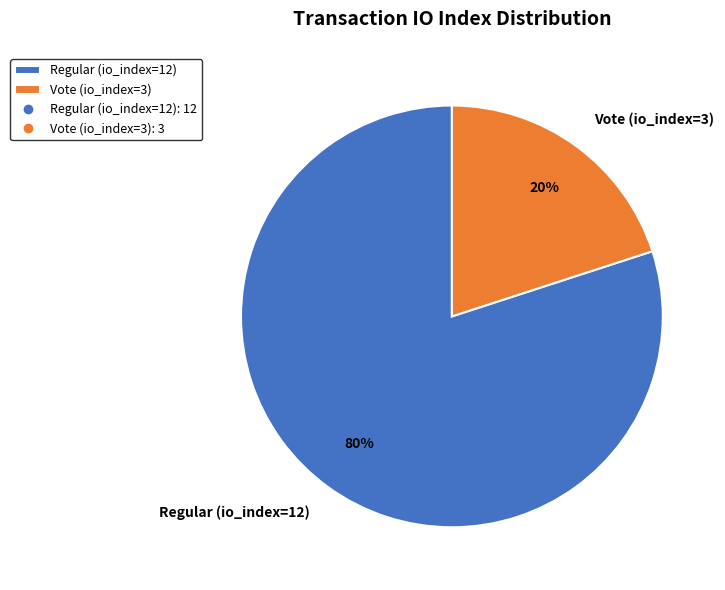

Does Vote (io_index=3) account for over 50% of the chart?

No